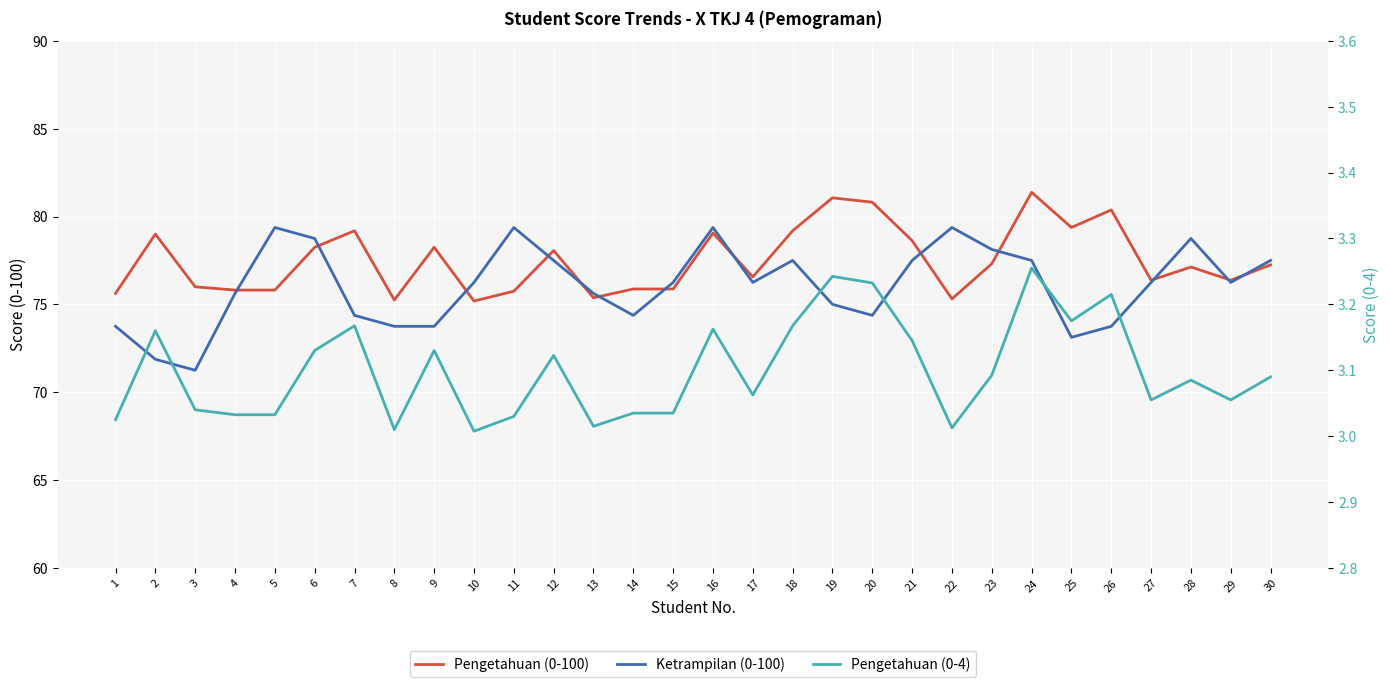

At which label is Pengetahuan (0-100) closest to 78?

12